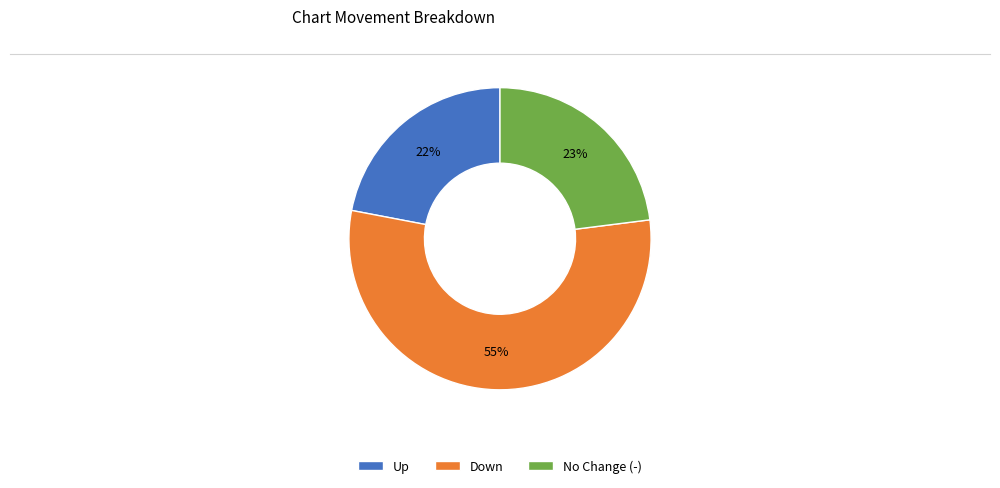

Does any single category account for the majority?

Yes